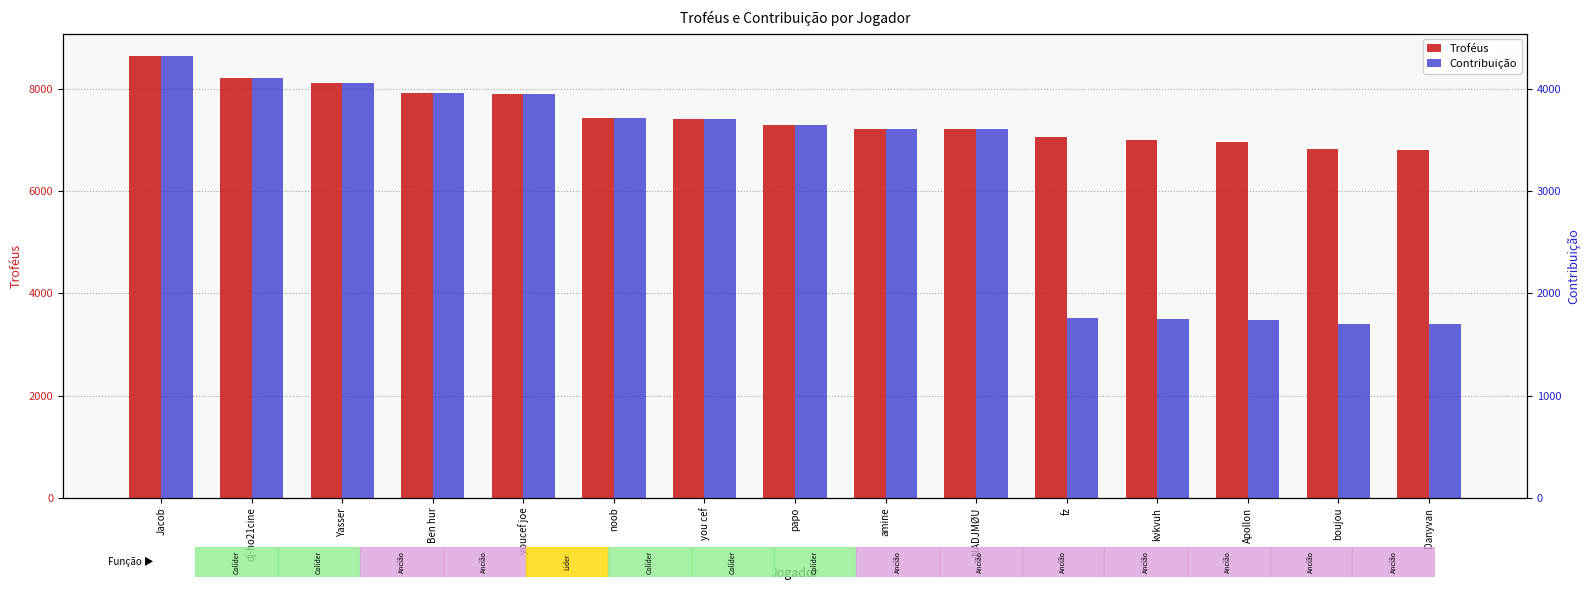

What is the minimum value for Contribuição?

1701